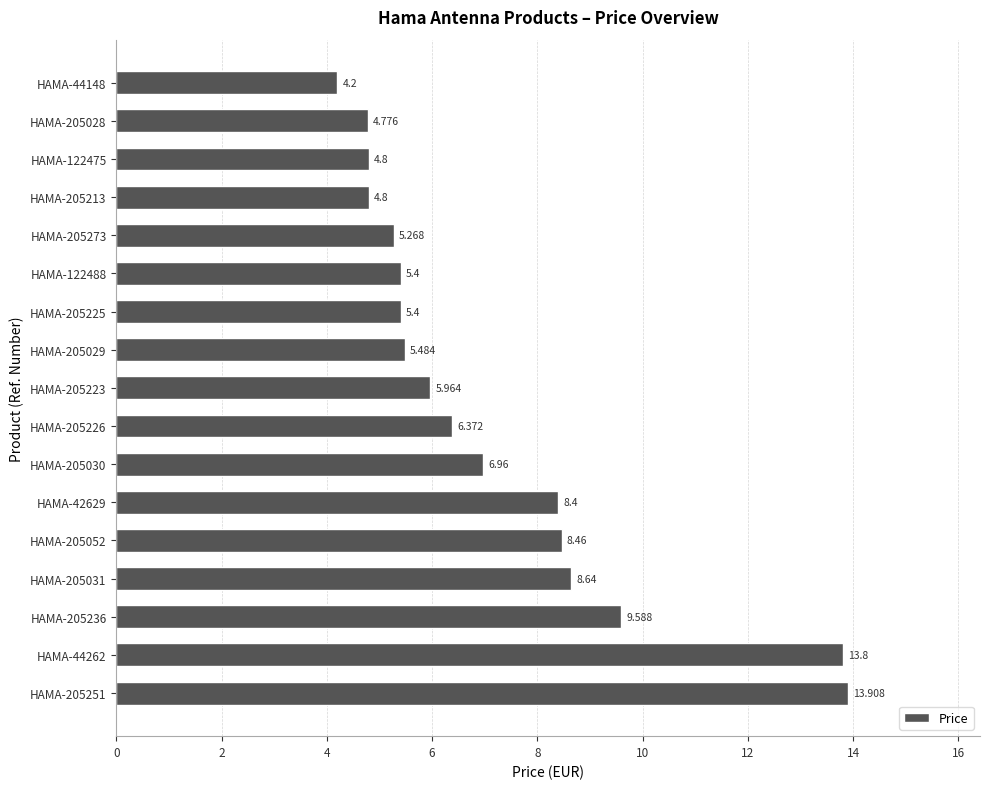

How many bars are there in total?

17